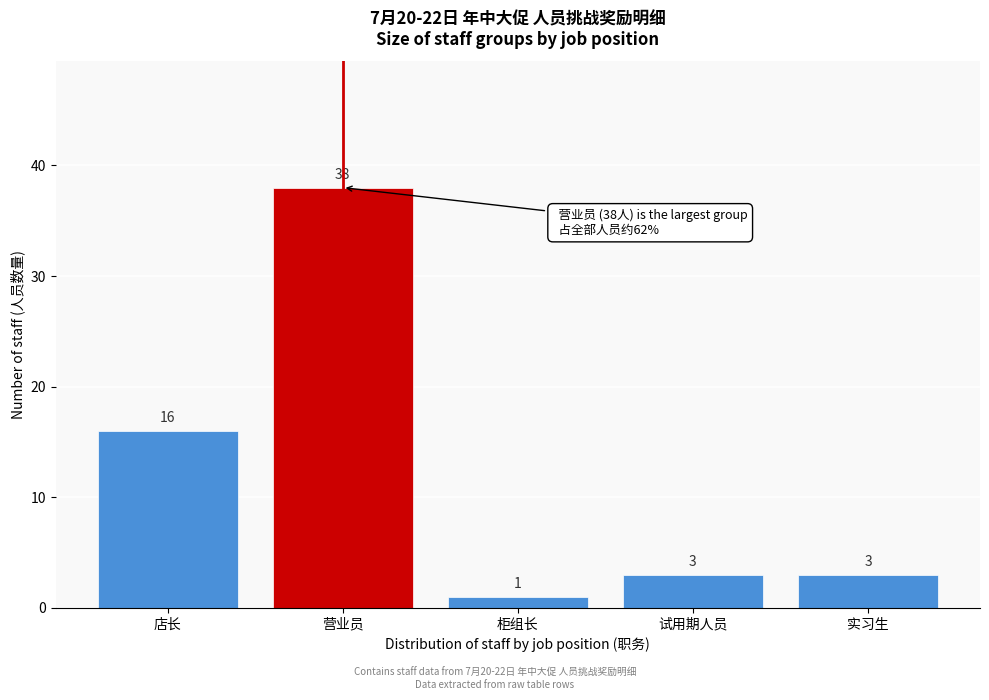

Reading left to right, extract all data points from this chart.

16	38	1	3	3